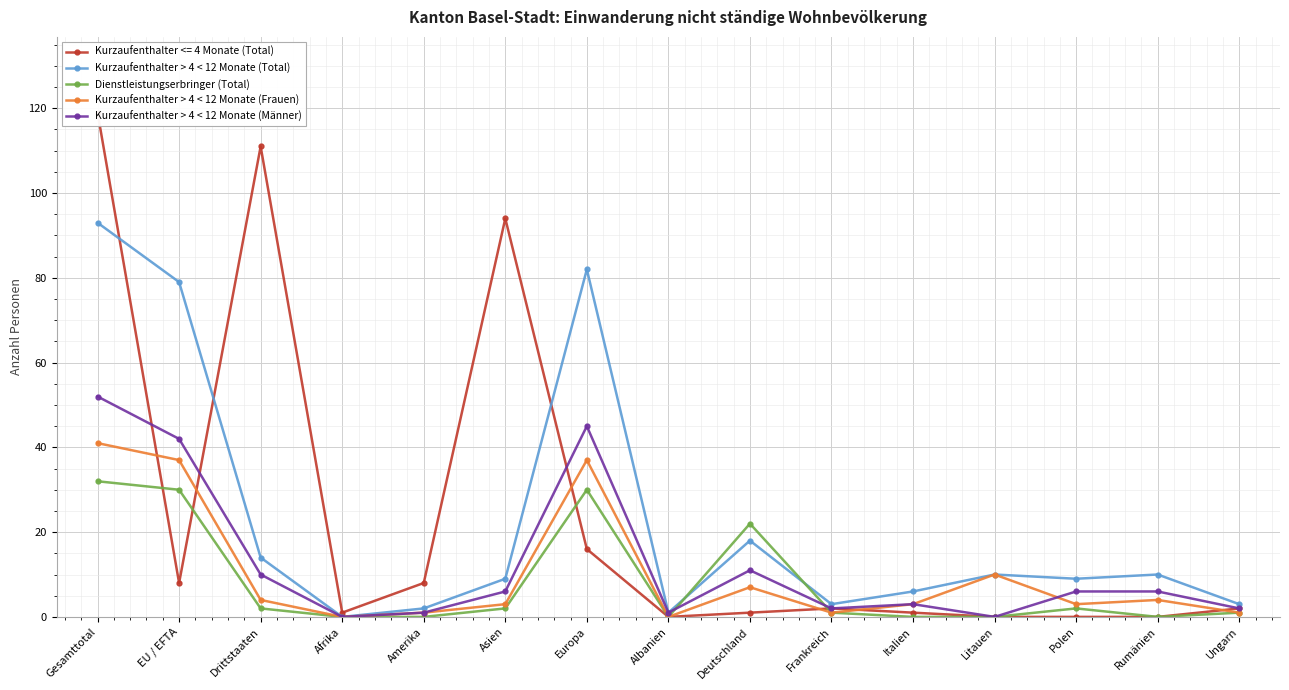

Which series has the largest total across all categories?

Kurzaufenthalter > 4 < 12 Monate (Total)